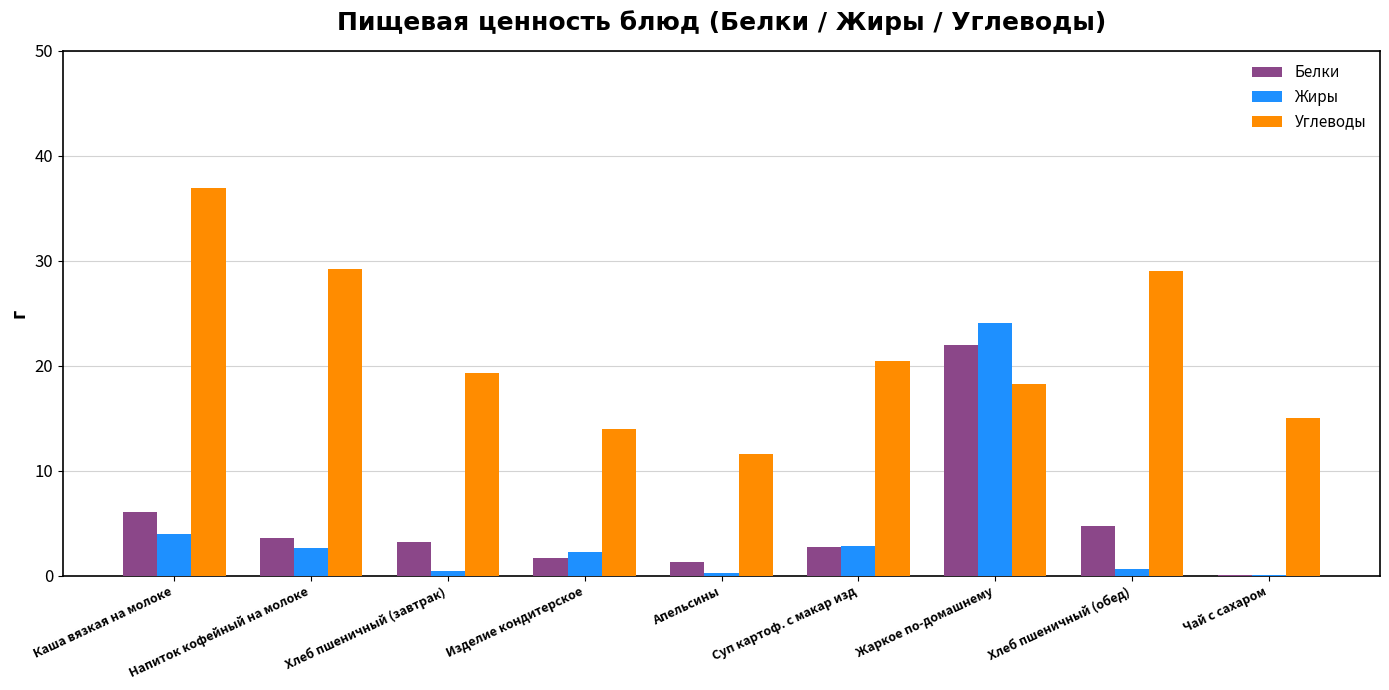

Which series changed the most between Хлеб пшеничный (завтрак) and Апельсины?

Углеводы